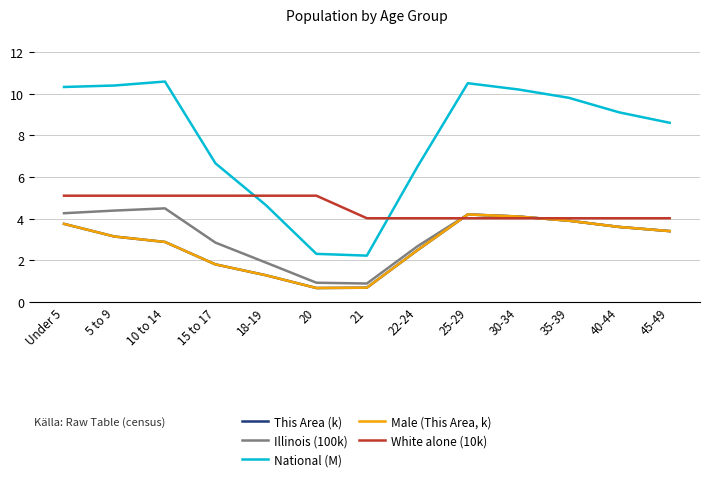

What is the difference between the second highest and minimum values in the This Area (k) series?

3.4